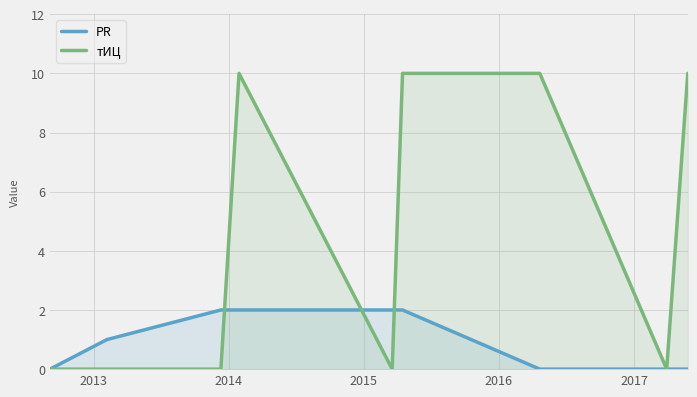

Count the number of data series in this chart.

2